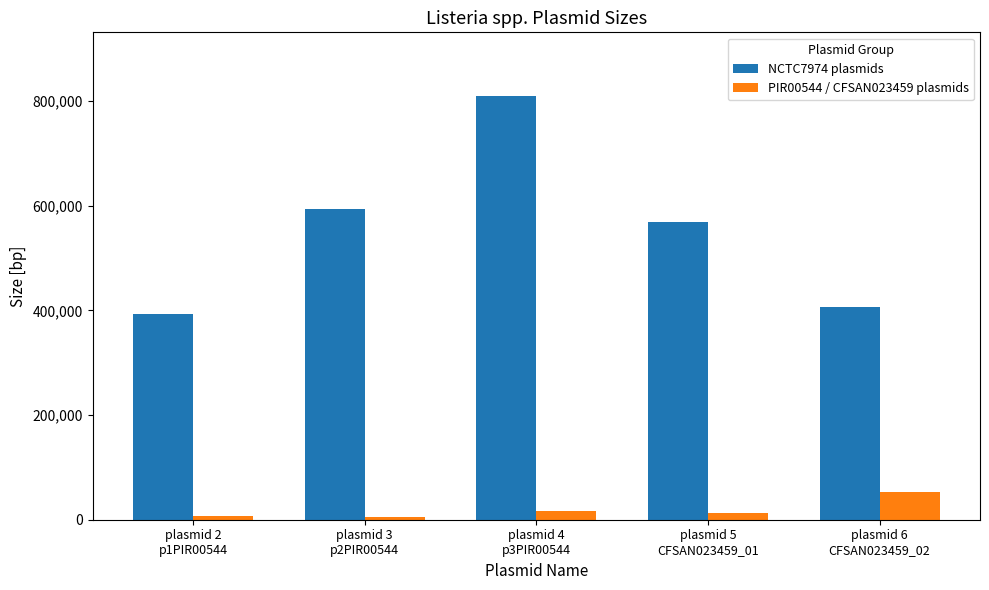

What is the greatest value displayed?

809616